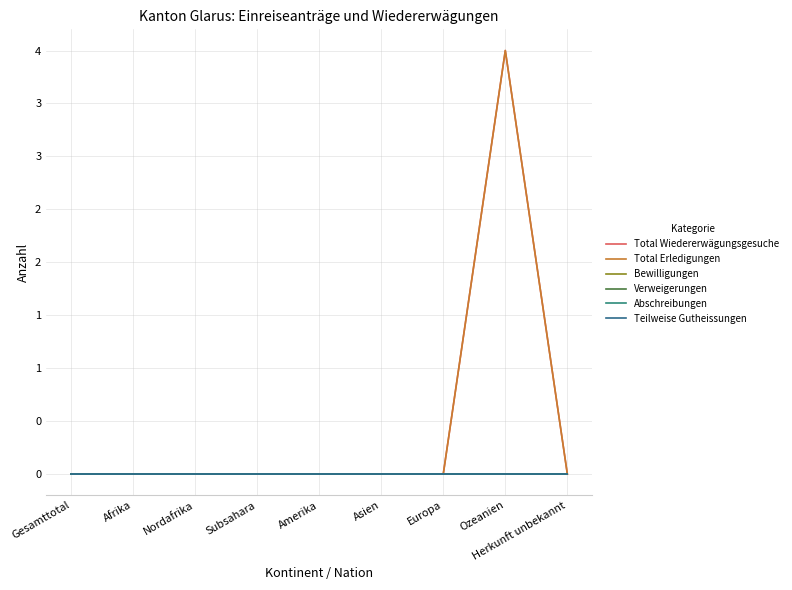

At which label is Total Wiedererwägungsgesuche closest to 2?

Gesamttotal